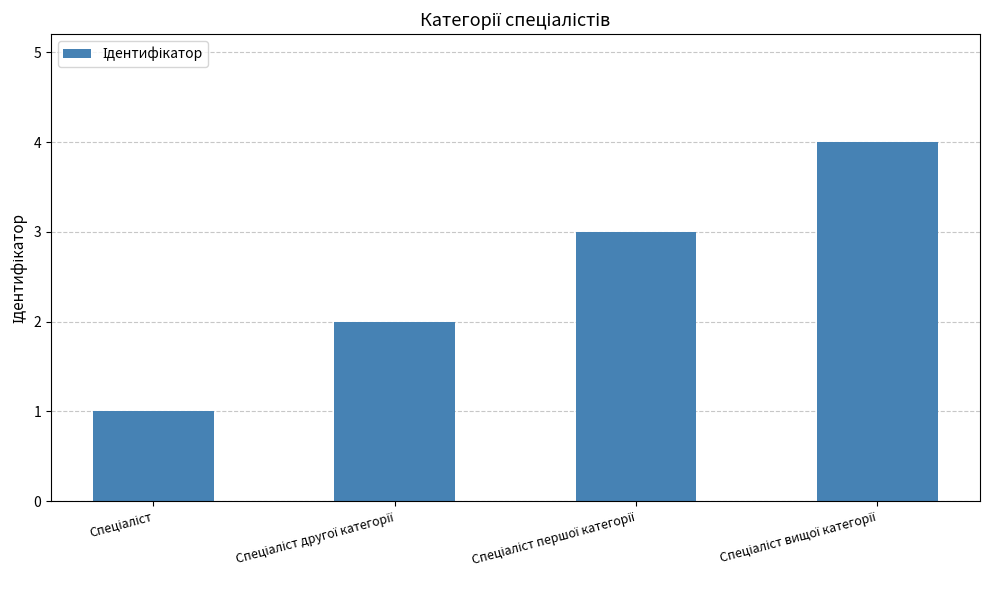

What is the maximum value shown in the chart?

4